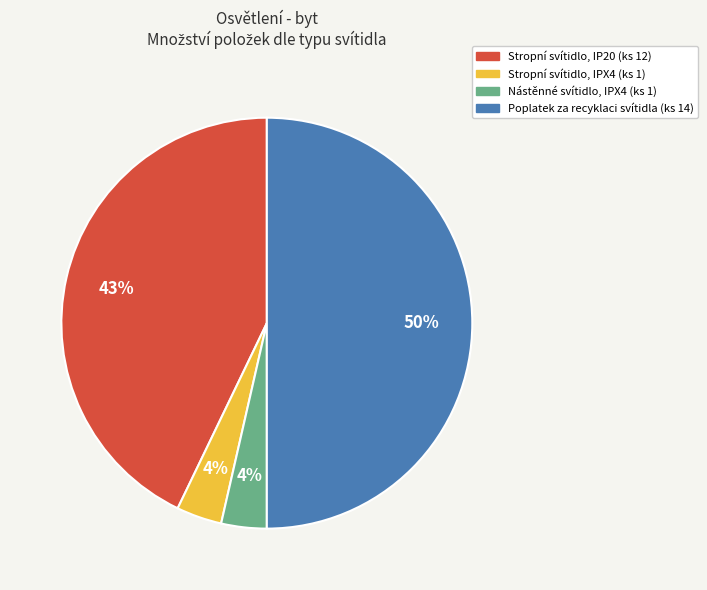

Do Nástěnné svítidlo, IPX4 (ks 1) and Poplatek za recyklaci svítidla (ks 14) together represent more than half of the pie?

Yes